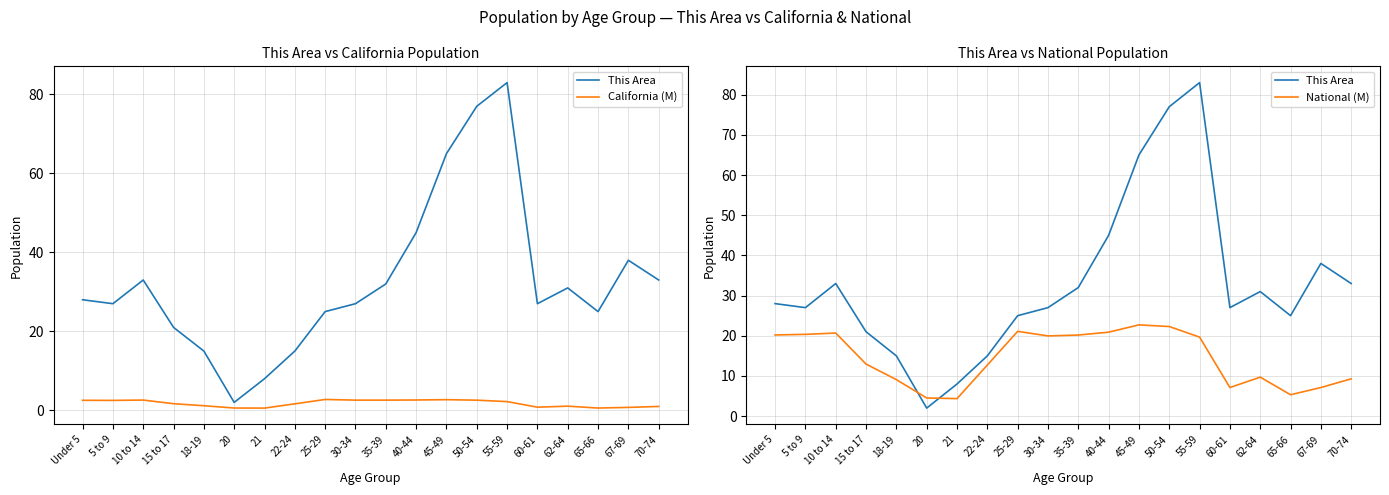

List the series in order of their overall mean, highest first.

This Area, National (M), California (M)